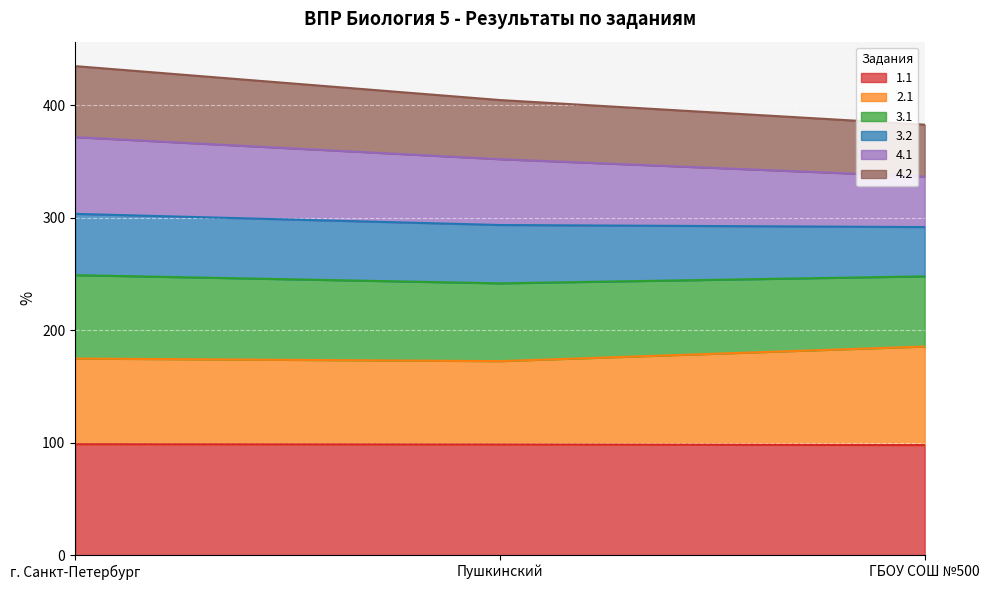

What is the label of the 3rd point from the left?

ГБОУ СОШ №500